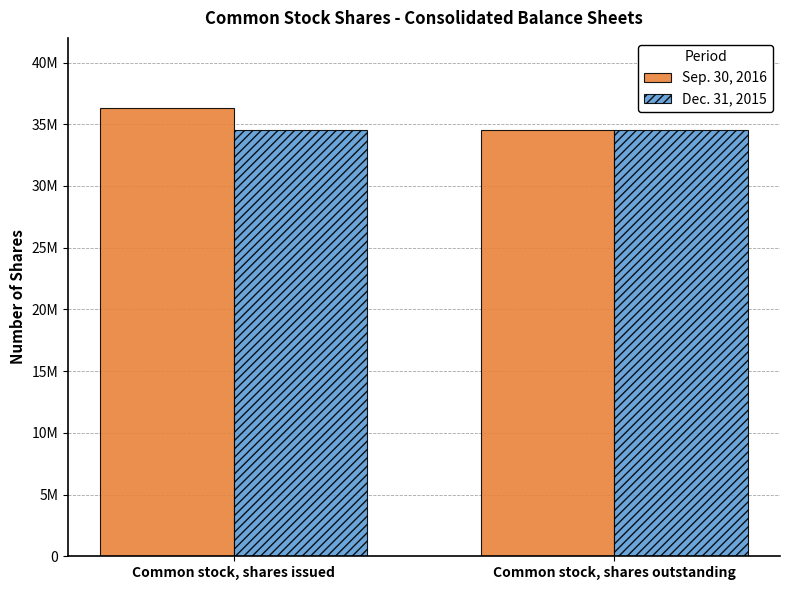

Rank the series by their maximum value, from highest to lowest.

Sep. 30, 2016, Dec. 31, 2015